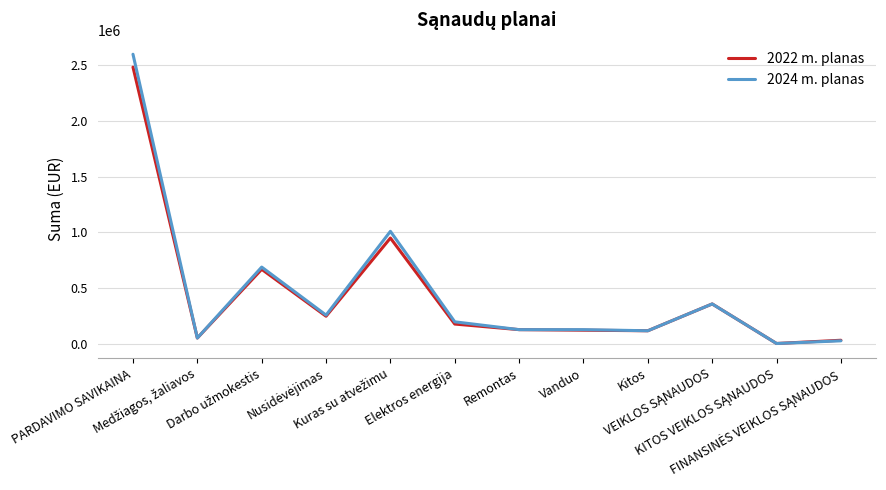

What is the greatest value displayed?

2595000